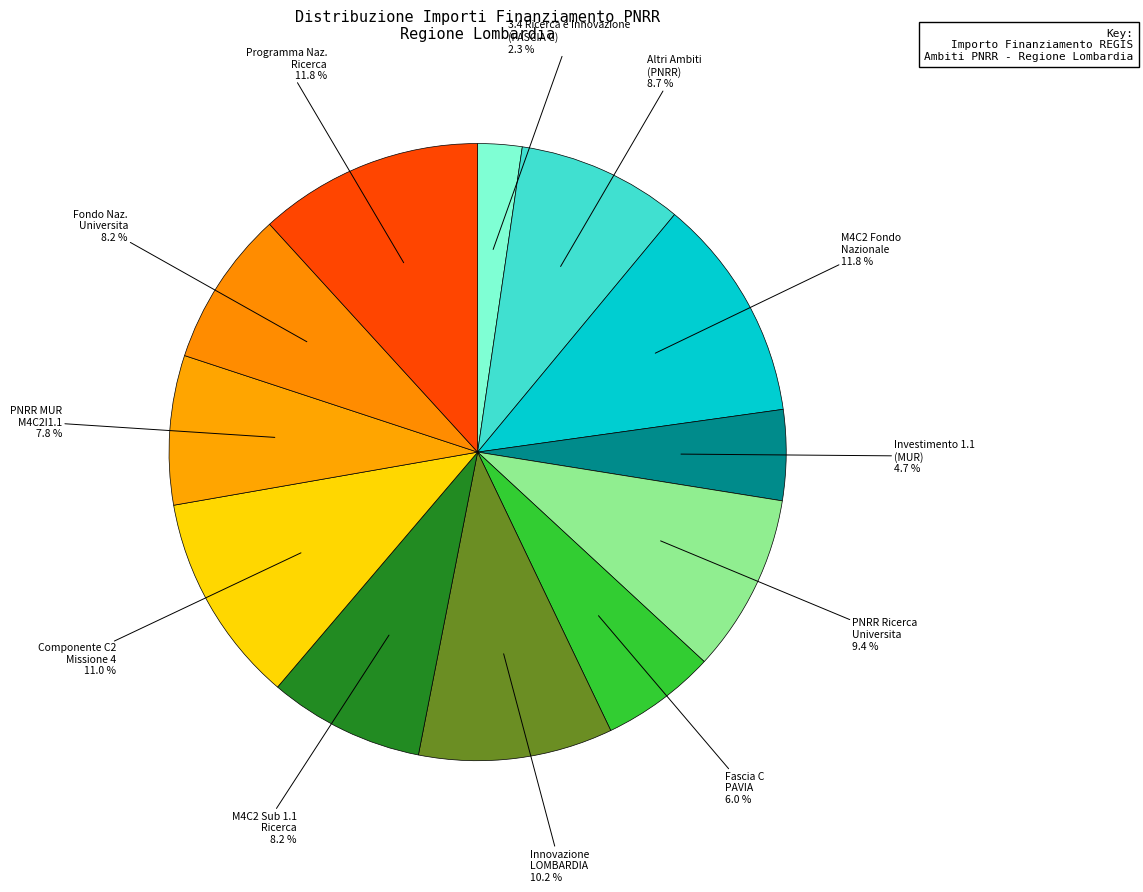

How many segments does this pie chart have?

12